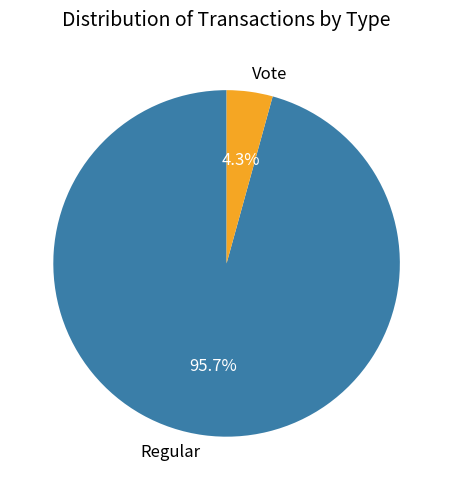

To the nearest percent, what is the combined percentage of Regular and Vote?

100%